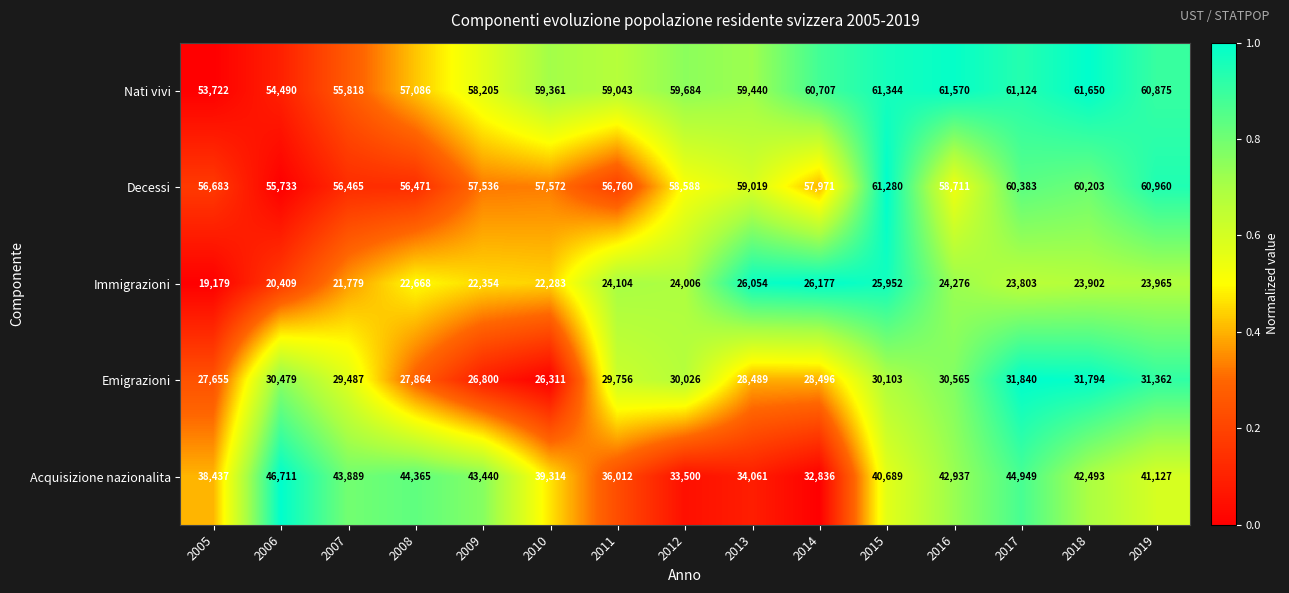

What is the sum of the Nati vivi values at 2015 and 2009?

119549